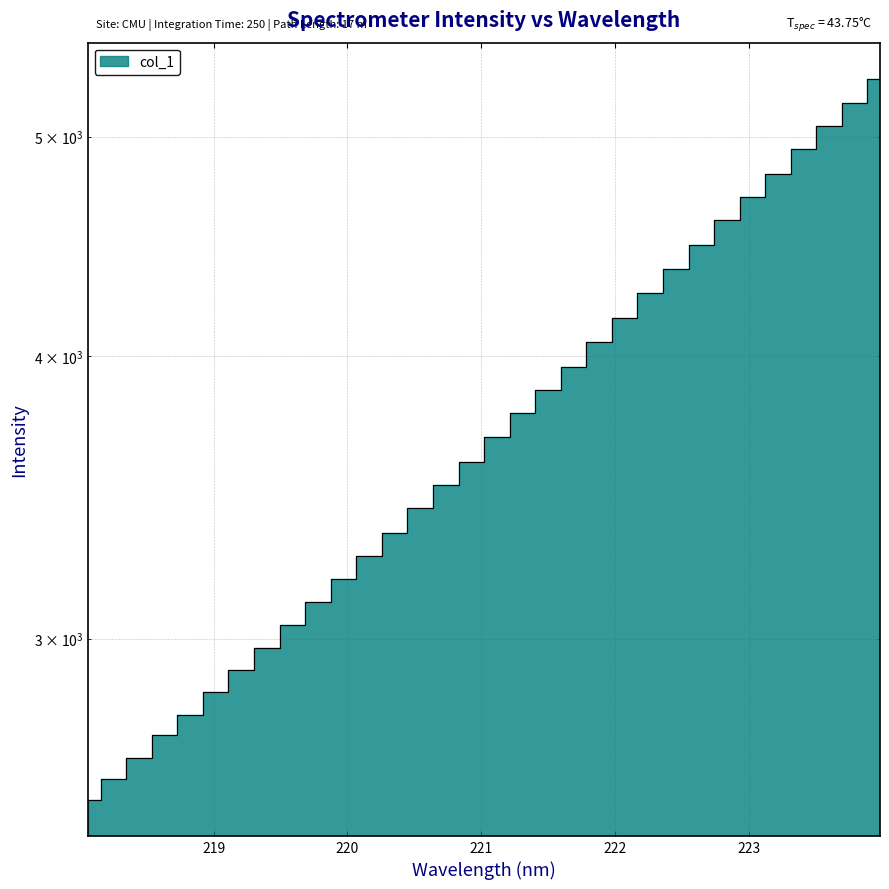

True or false: the data shows 2440.2 at 23.

False